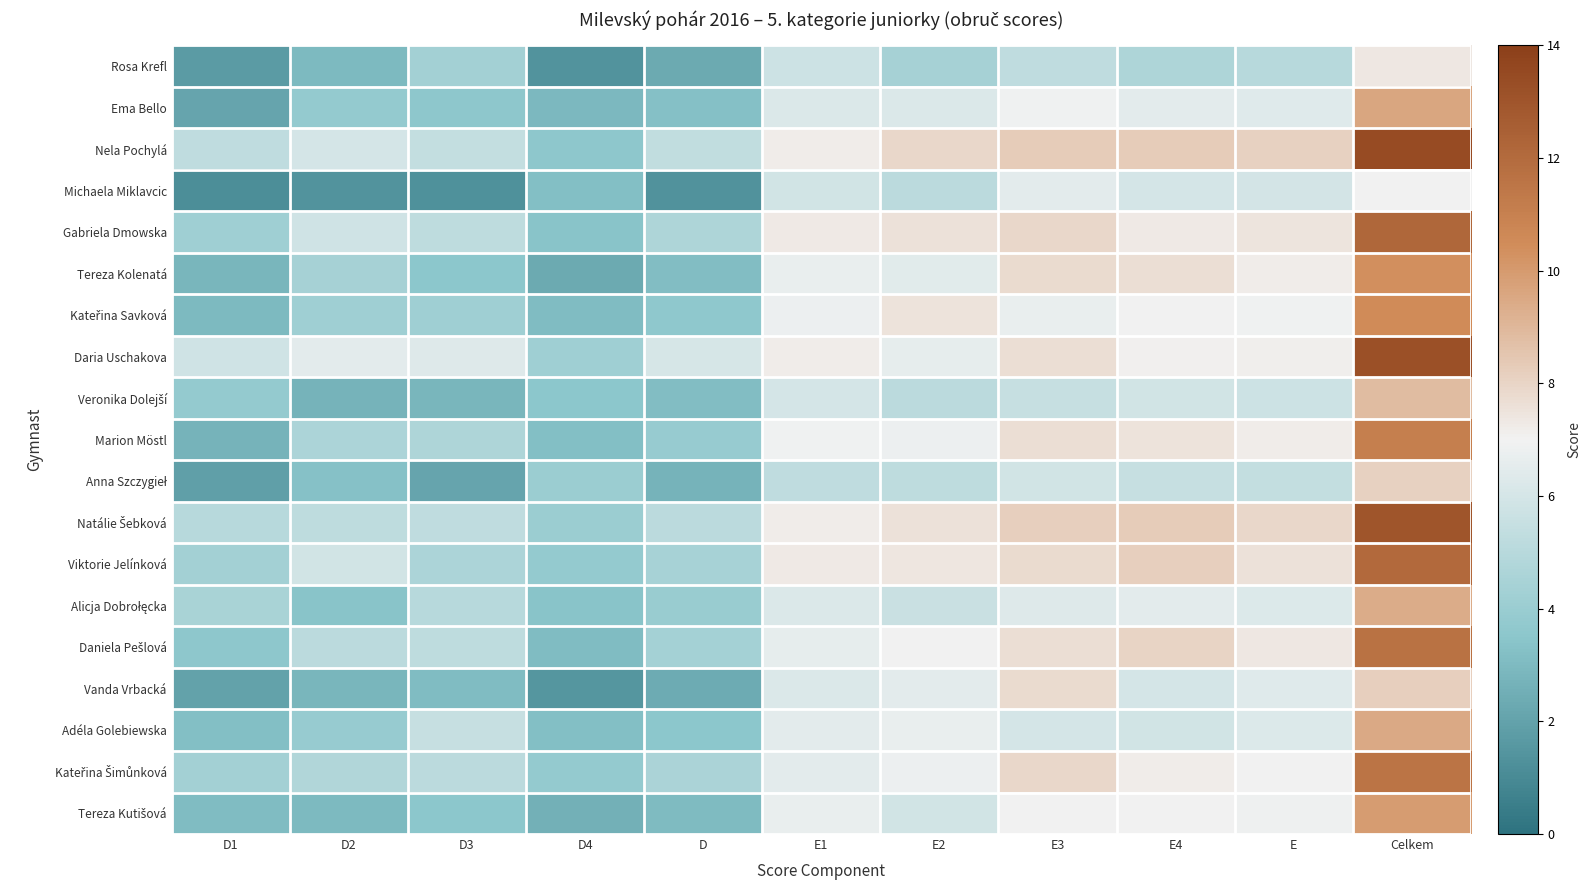

What is the total value across all series at D4?

60.2